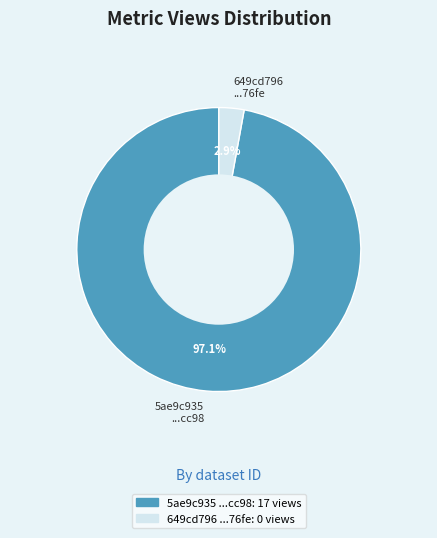

To the nearest percent, what is the difference between the largest and smallest slice percentages?

94%